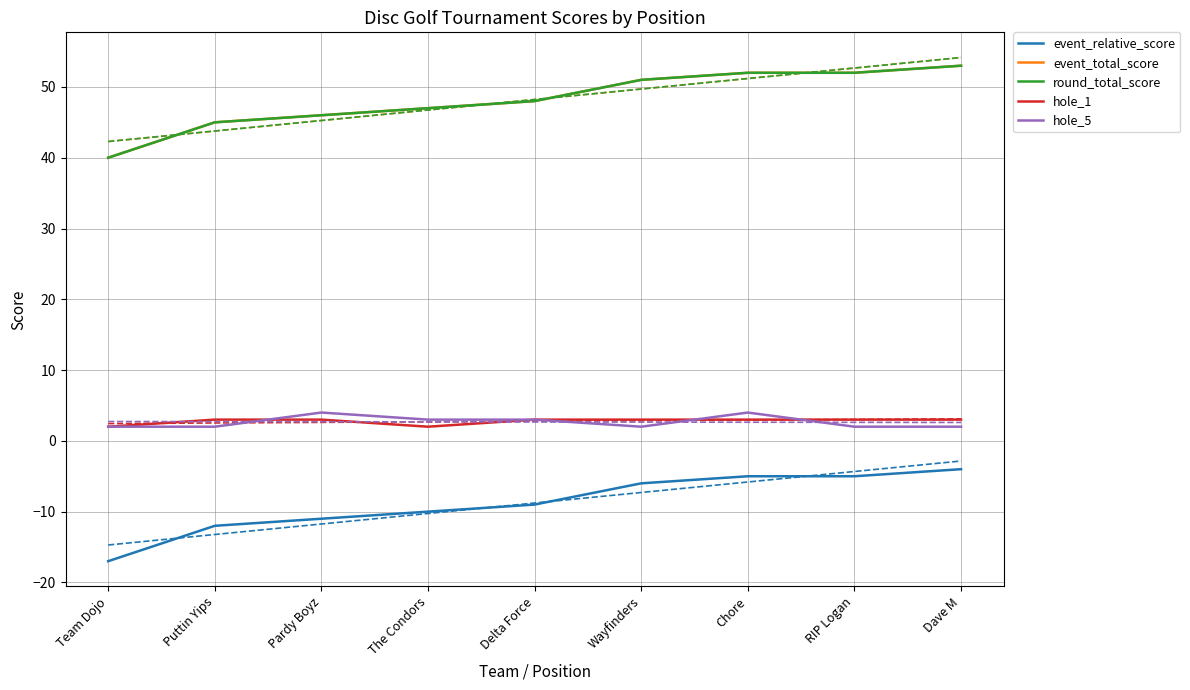

How many lines are shown in the chart?

5